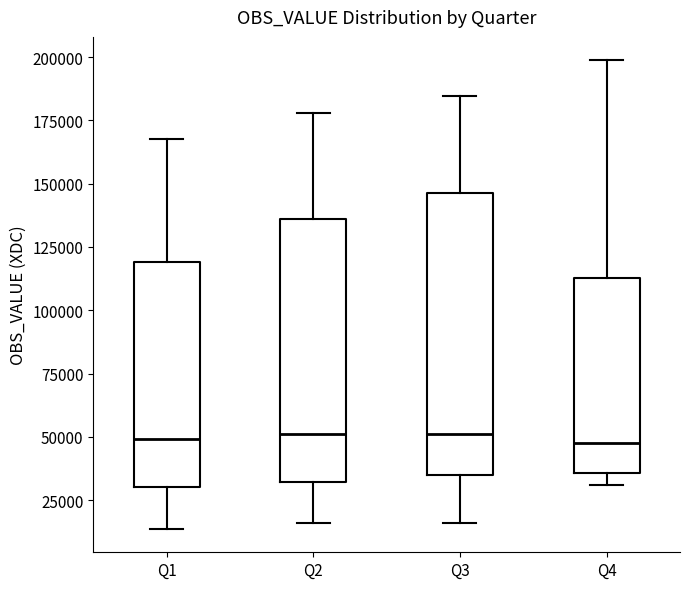

Reading left to right, transcribe this box plot: for each box, give where its median line is, the range the box spans, and where its two whiskers end, as read against the y-axis. The values are not printed on the chart, so give them approximately, as read against the axis.

Q1: median 50000, box 30000 to 120000, whiskers 15000 to 170000
Q2: median 50000, box 30000 to 135000, whiskers 15000 to 180000
Q3: median 50000, box 35000 to 145000, whiskers 15000 to 185000
Q4: median 50000, box 35000 to 115000, whiskers 30000 to 200000